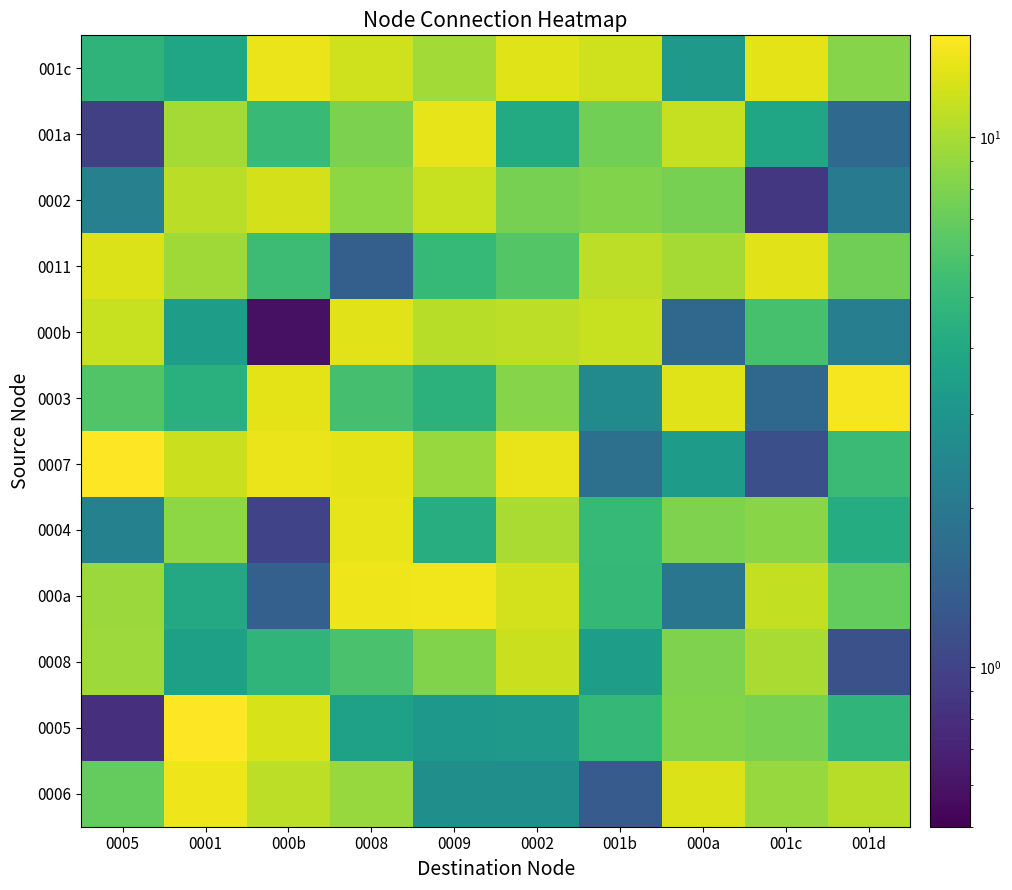

Reading left to right, list all the values displayed in this chart.

0006: 0005=6.9	0001=14.3	000b=11.1	0008=9.2	0009=2.8	0002=2.8	001b=1.3	000a=13.1	001c=9.2	001d=10.8
0005: 0005=0.8	0001=15.6	000b=12.6	0008=3.6	0009=3.1	0002=3.2	001b=4.9	000a=8.1	001c=7.8	001d=4.7
0008: 0005=9.4	0001=3.5	000b=4.7	0008=5.8	0009=8.1	0002=11.9	001b=3.4	000a=8.0	001c=10.1	001d=1.2
000a: 0005=9.3	0001=4.0	000b=1.4	0008=14.3	0009=14.5	0002=12.2	001b=4.9	000a=1.9	001c=11.4	001d=6.9
0004: 0005=2.3	0001=8.7	000b=1.0	0008=13.7	0009=4.3	0002=10.1	001b=5.0	000a=8.0	001c=8.4	001d=4.2
0007: 0005=15.6	0001=11.7	000b=14.1	0008=13.5	0009=9.2	0002=13.9	001b=1.8	000a=3.3	001c=1.2	001d=5.2
0003: 0005=6.1	0001=4.4	000b=13.5	0008=5.7	0009=4.6	0002=8.4	001b=2.5	000a=13.1	001c=1.6	001d=14.8
000b: 0005=11.7	0001=3.4	000b=0.6	0008=13.3	0009=10.7	0002=11.1	001b=11.7	000a=1.6	001c=5.7	001d=2.2
0011: 0005=13.0	0001=9.5	000b=5.3	0008=1.4	0009=5.0	0002=6.2	001b=11.1	000a=9.7	001c=13.4	001d=7.3
0002: 0005=2.2	0001=10.8	000b=12.5	0008=8.6	0009=11.7	0002=7.7	001b=8.1	000a=7.7	001c=0.9	001d=2.1
001a: 0005=1.0	0001=9.7	000b=5.1	0008=7.9	0009=13.7	0002=4.1	001b=7.5	000a=11.5	001c=3.8	001d=1.6
001c: 0005=4.7	0001=3.8	000b=14.0	0008=12.2	0009=9.7	0002=13.1	001b=12.2	000a=3.2	001c=13.4	001d=8.3